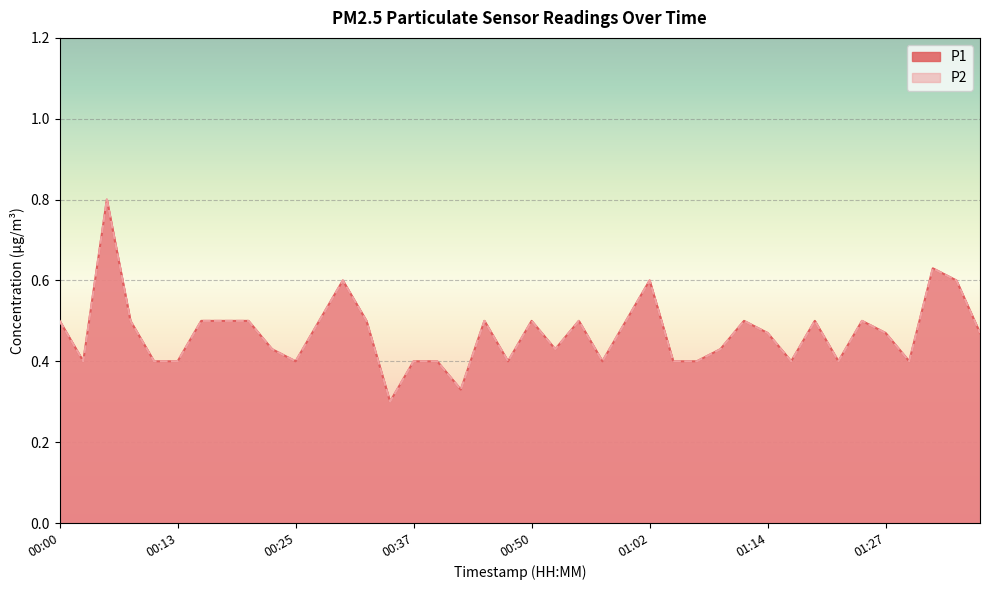

The value of P2 at 00:20 is 0.5. True or false?

True